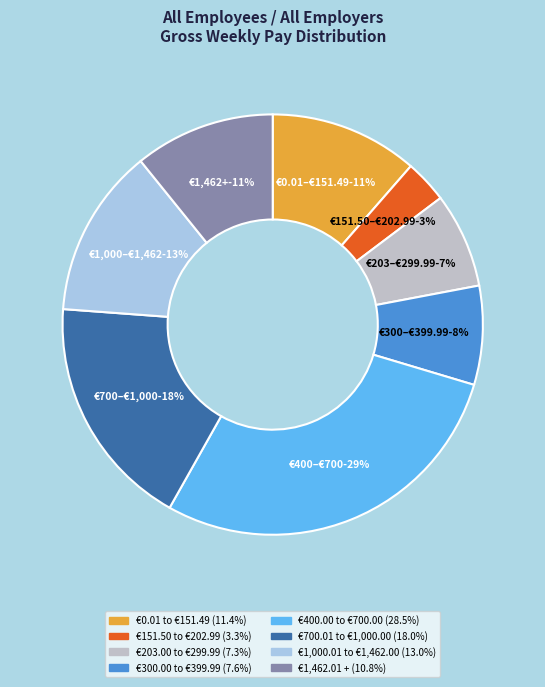

Rank the categories by value from lowest to highest.

€151.50 to €202.99, €203.00 to €299.99, €300.00 to €399.99, €1,462.01 +, €0.01 to €151.49, €1,000.01 to €1,462.00, €700.01 to €1,000.00, €400.00 to €700.00